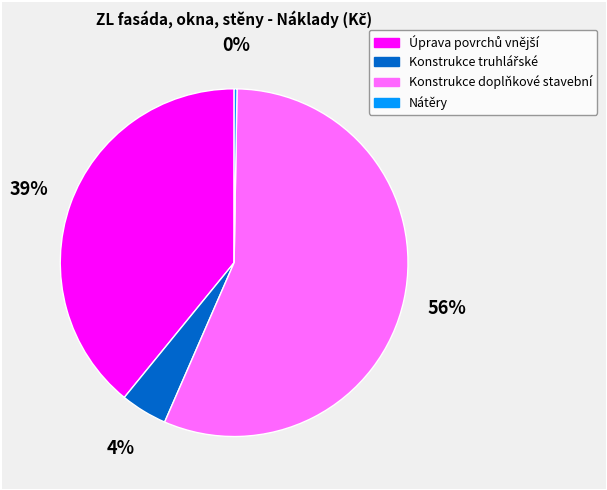

Is Konstrukce doplňkové stavební the majority of the pie?

Yes